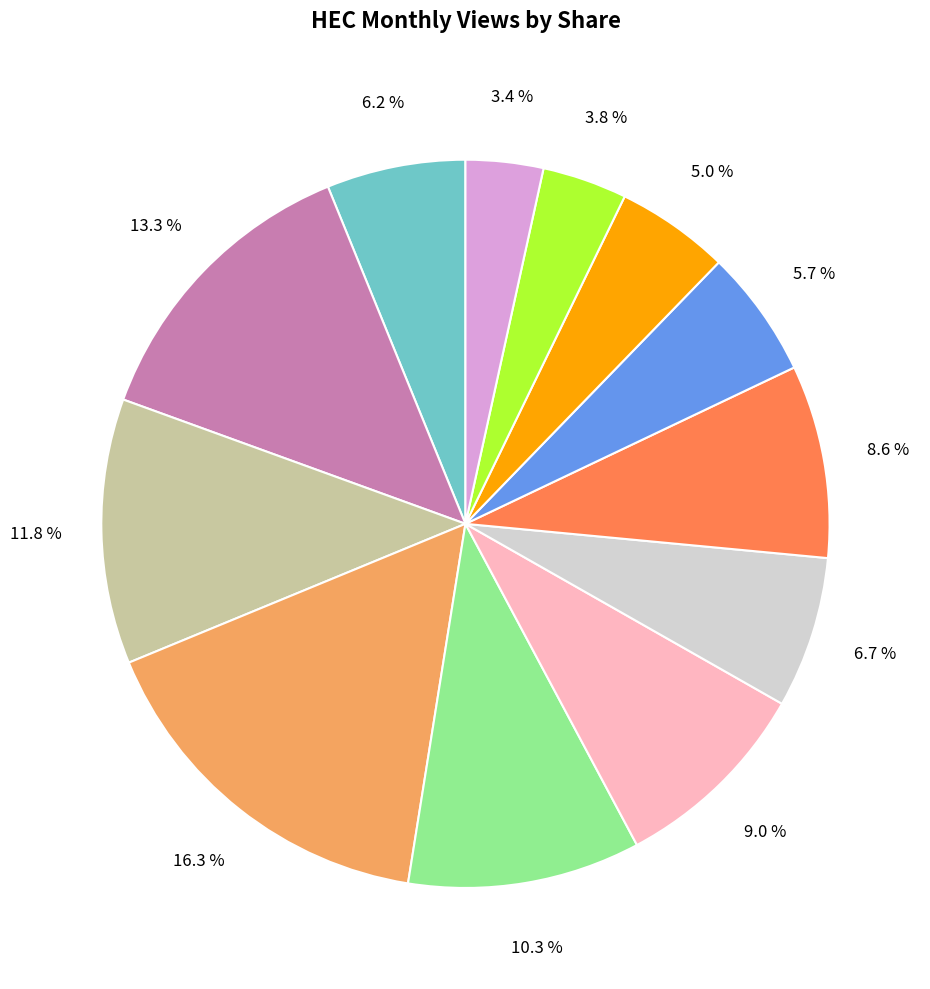

Does any single category account for the majority?

No